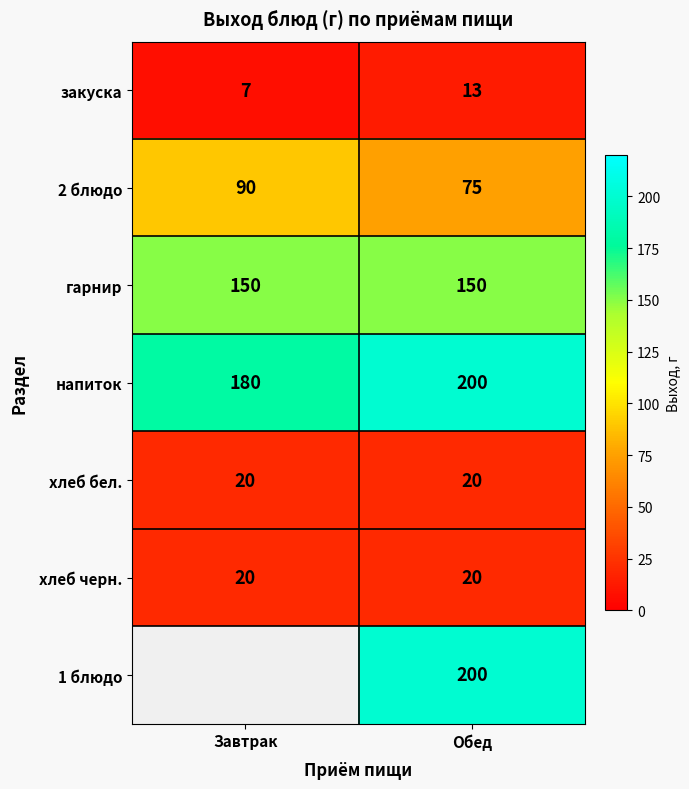

Is it true that закуска equals 7.4 at Обед?

False